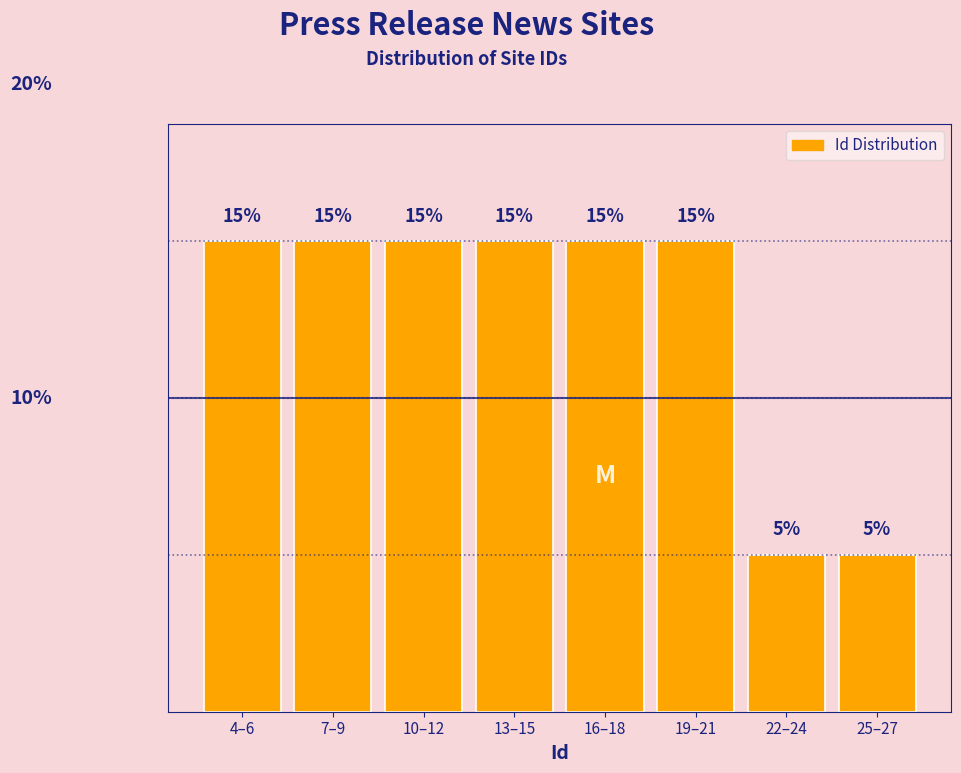

What is the label of the 2nd bar from the right?

22–24